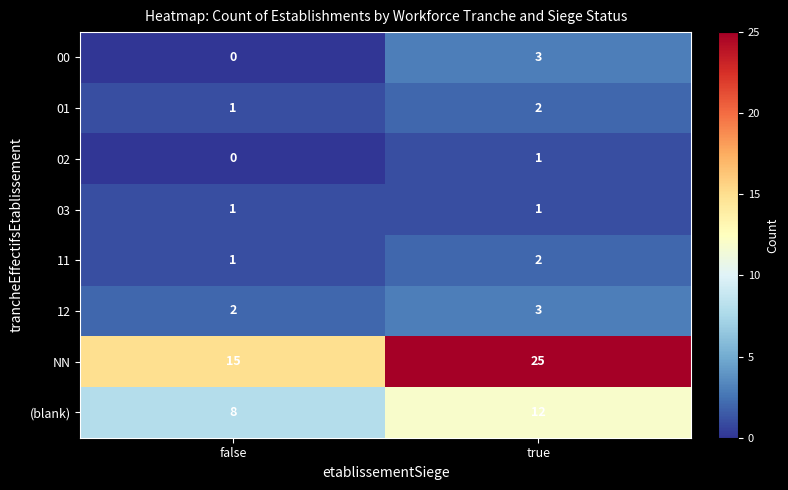

What is the total value across all series at true?

49